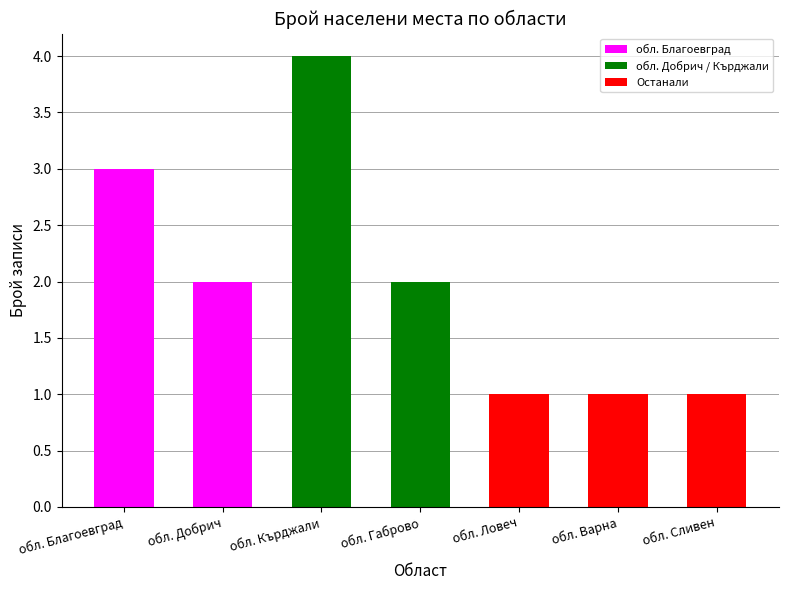

What is the difference between the maximum and minimum values?

3